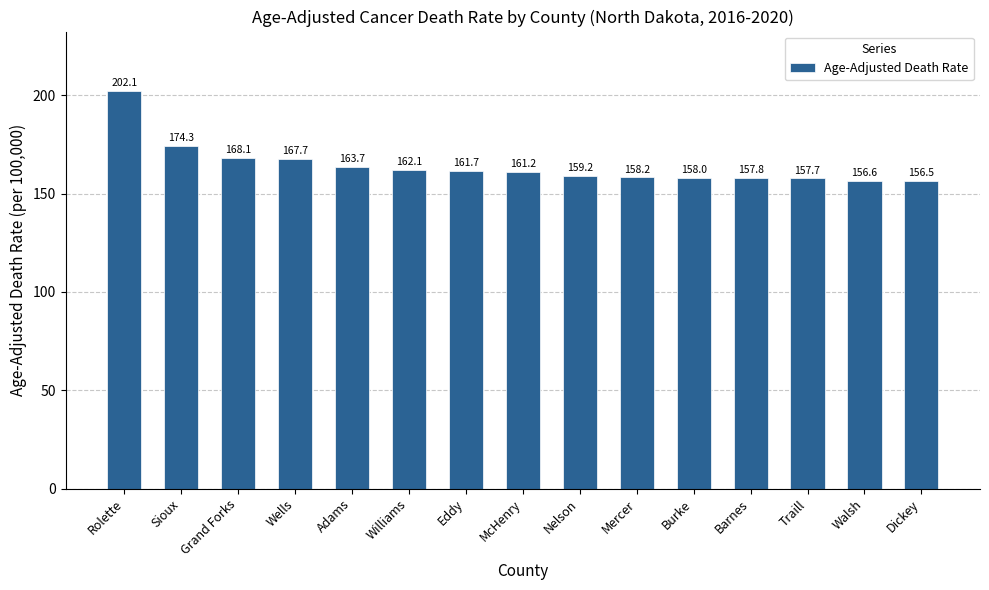

What is the approximate value at Adams?

163.7